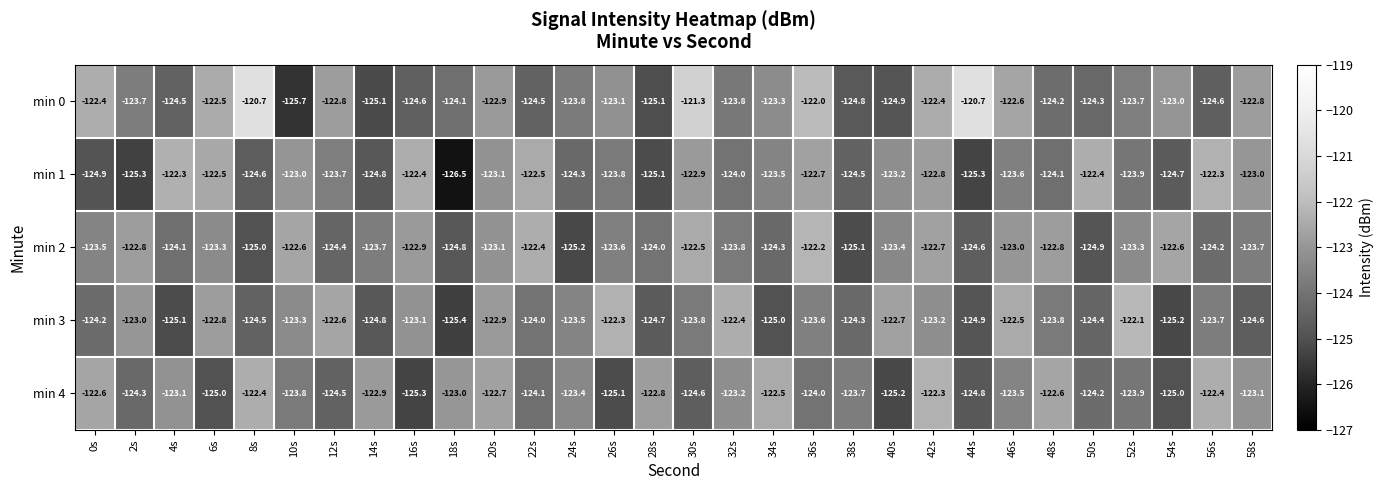

What is the difference between the min 3 values at 14s and 22s?

0.8